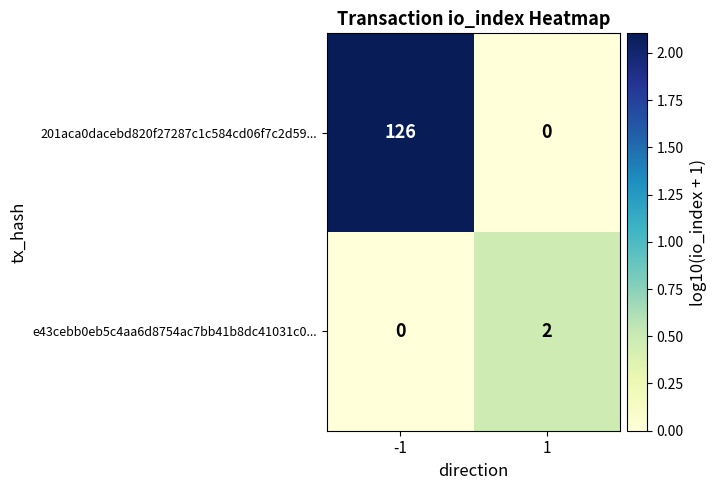

Between -1 and 1, which series saw the biggest shift?

201aca0dacebd820f27287c1c584cd06f7c2d59...